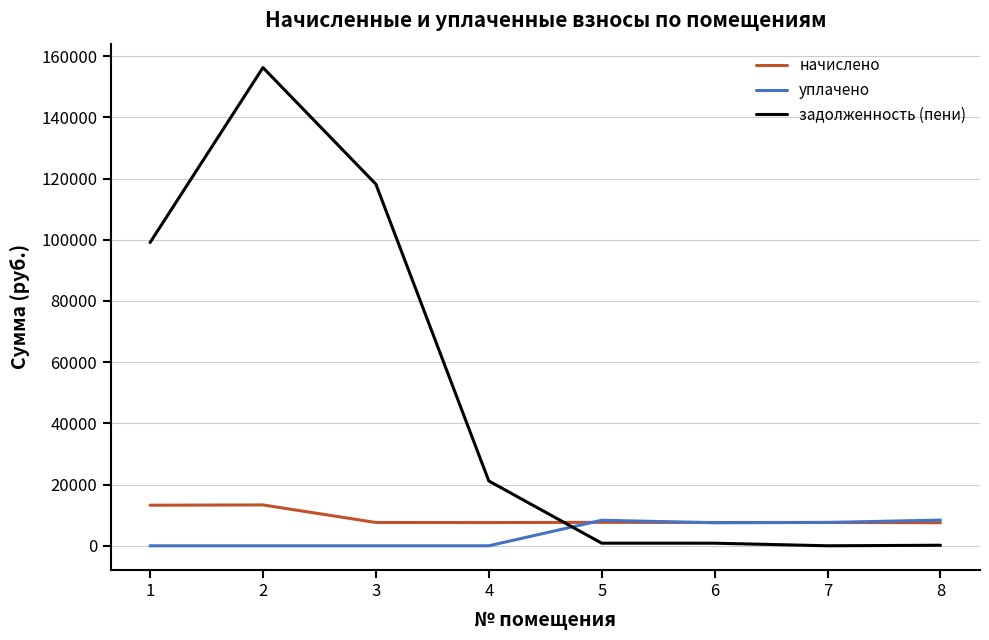

The value of задолженность (пени) at 5 is 851.8. True or false?

True